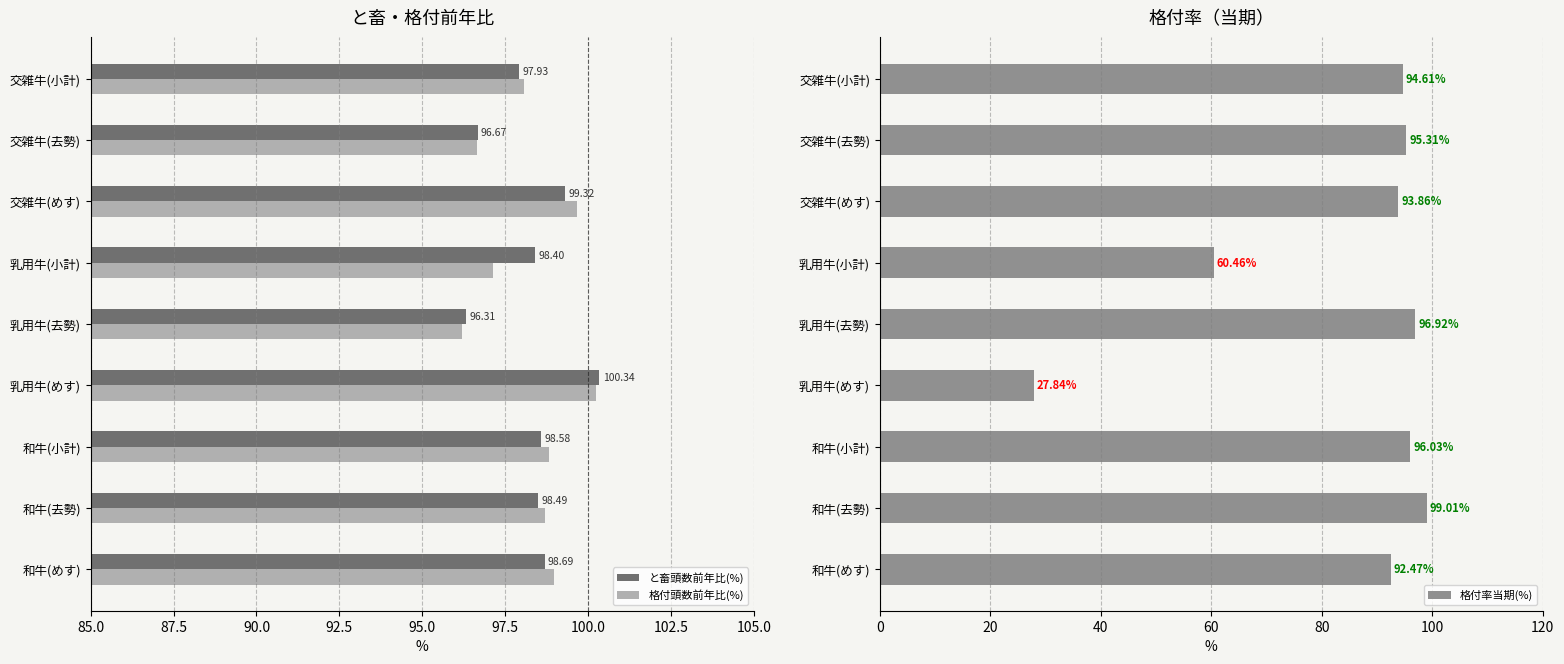

Which series has the widest spread of values?

格付率当期(%)